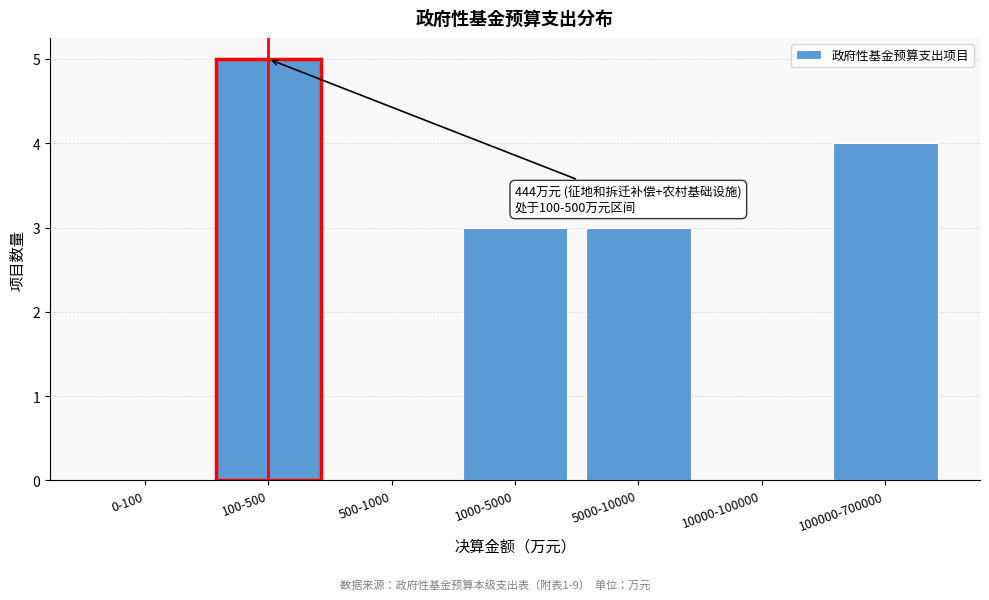

Reading left to right, extract all data points from this chart.

0-100=0	100-500=5	500-1000=0	1000-5000=3	5000-10000=3	10000-100000=0	100000-700000=4